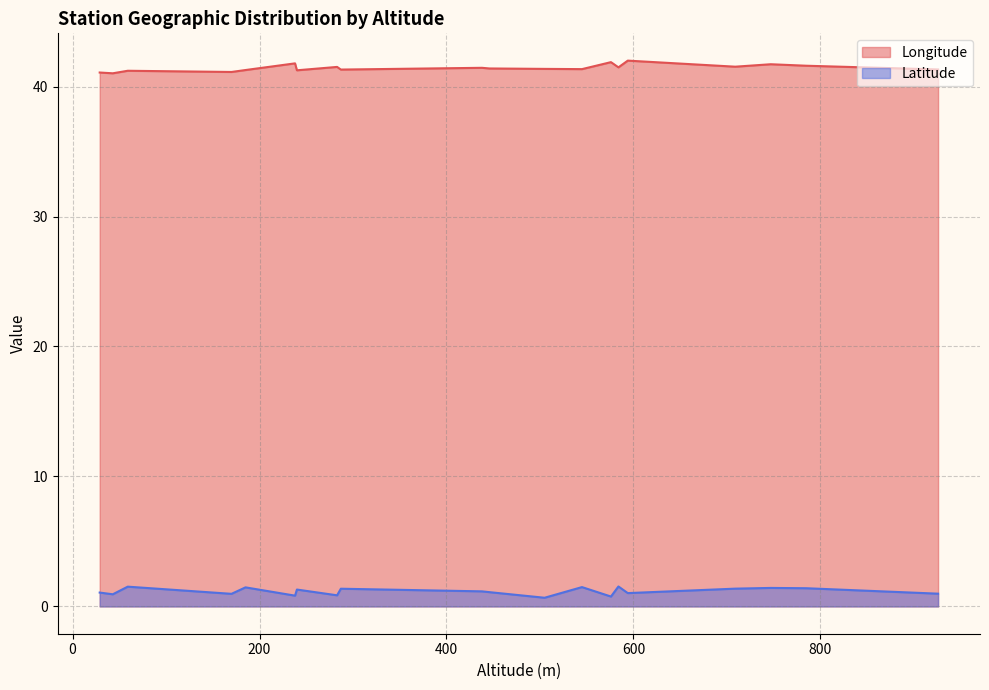

The Latitude series shows 1.1 at 283. True or false?

False